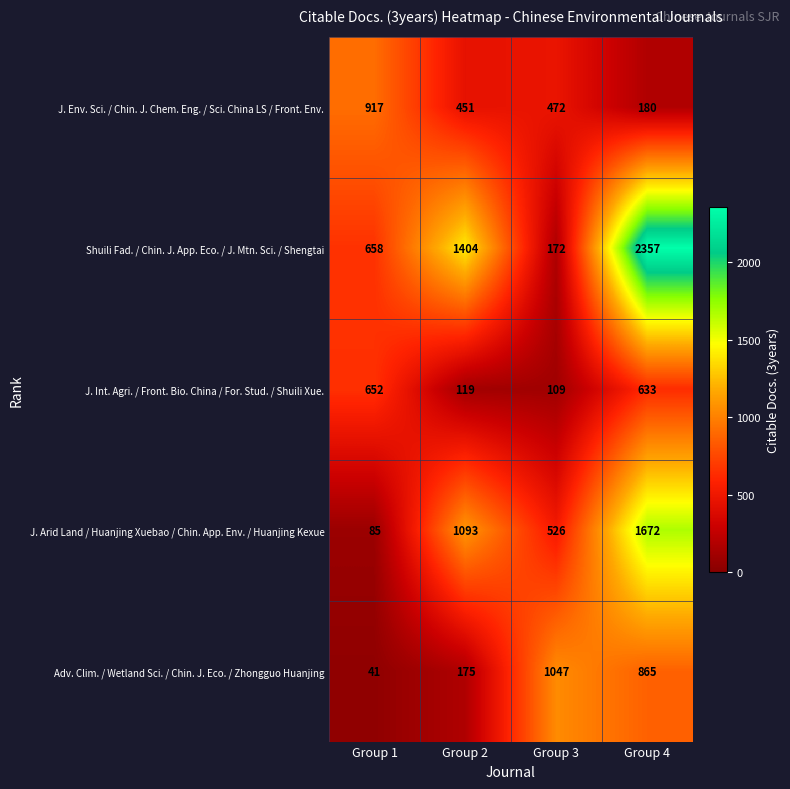

What is the greatest value displayed?

2357